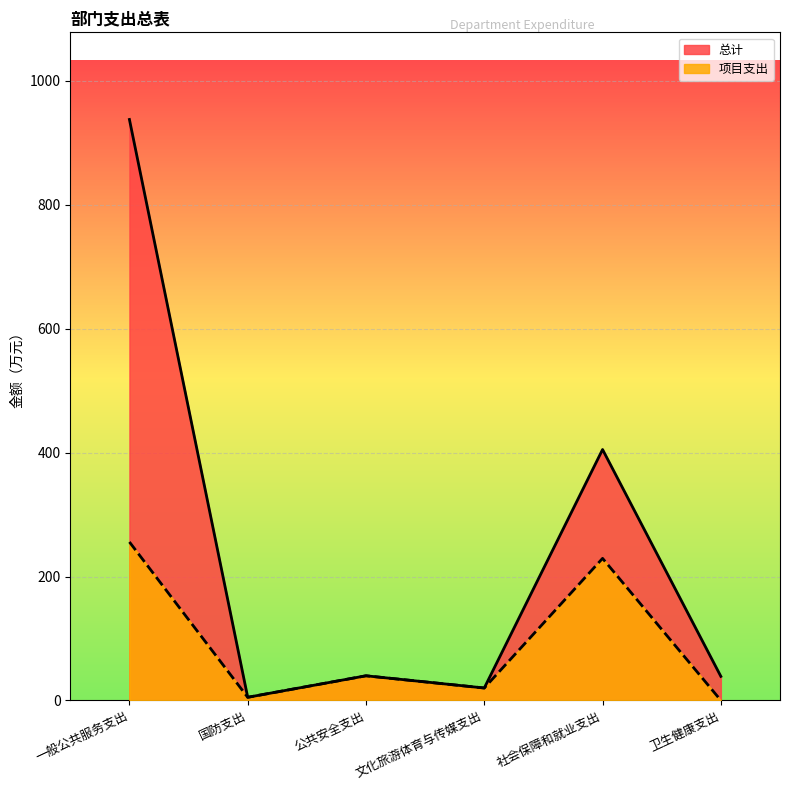

What are all the series names shown in the legend?

总计, 项目支出